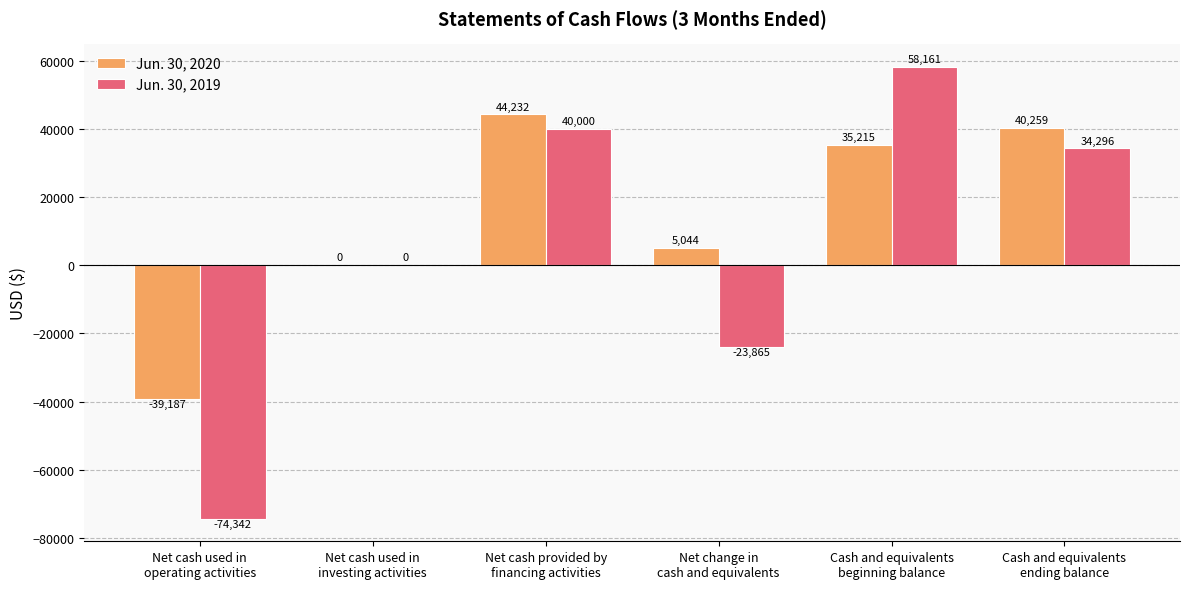

What is the maximum value for Jun. 30, 2019?

58161